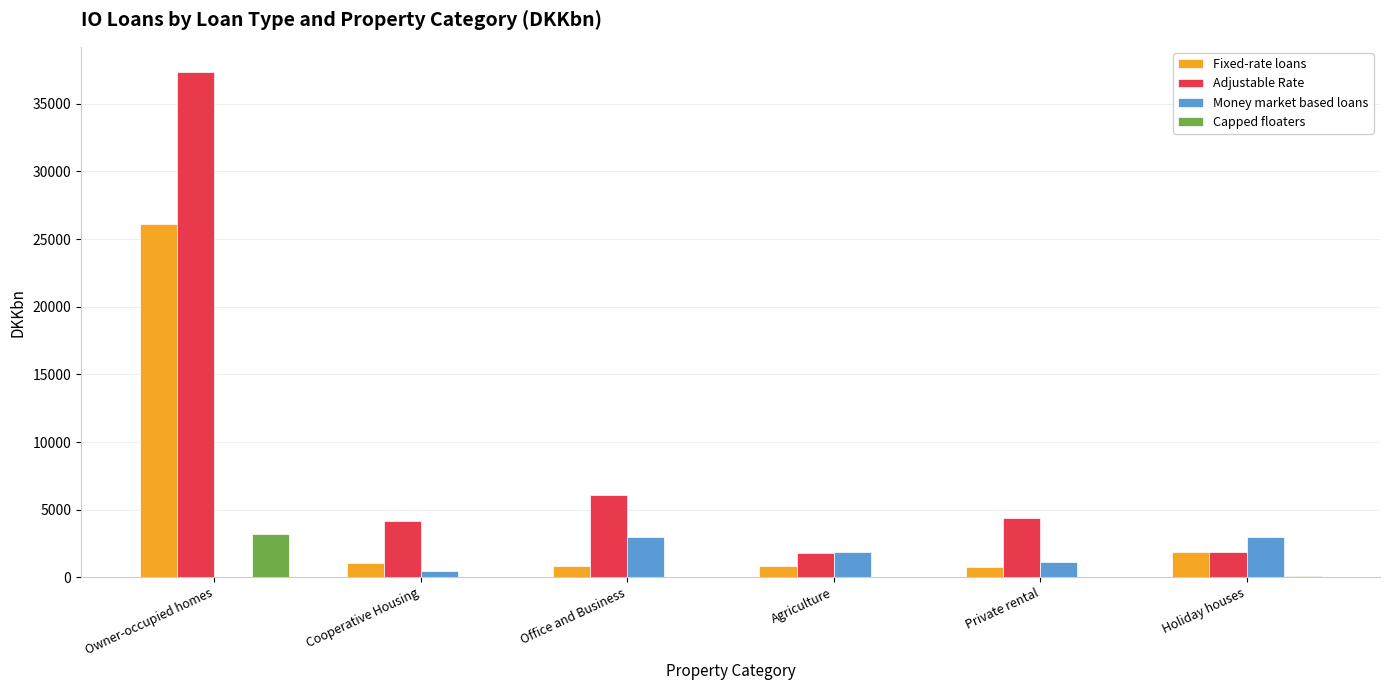

Where does the Money market based loans series first go above 1891?

Office and Business